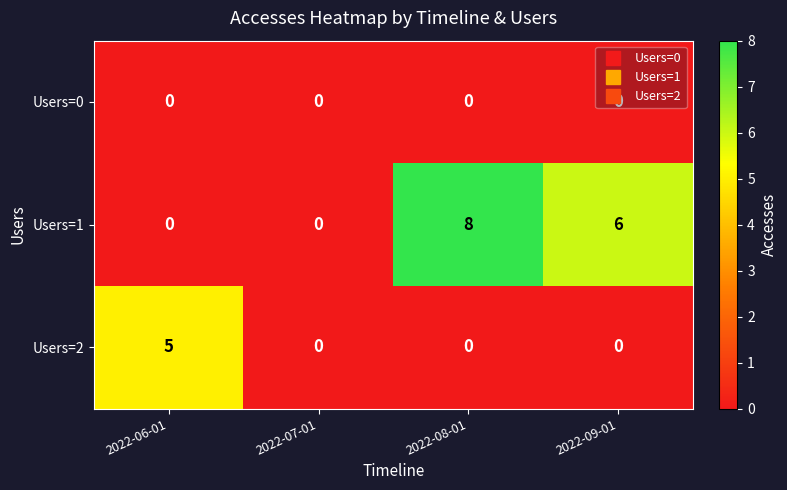

List the series in order of their peak value, lowest first.

Users=0, Users=2, Users=1